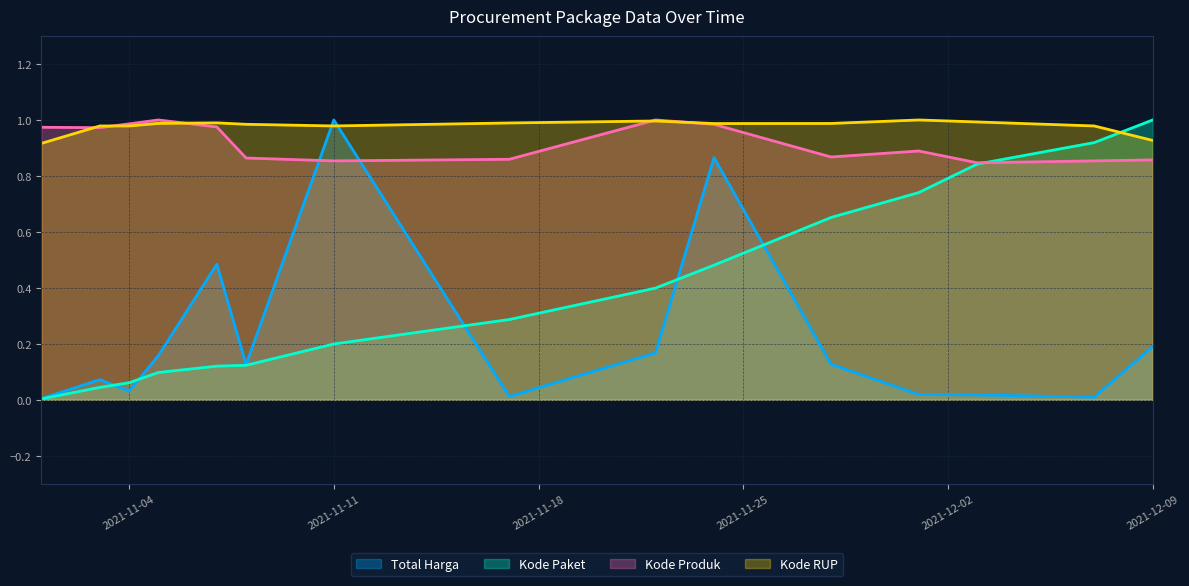

How many times do Kode Paket and Kode Produk cross each other?

1